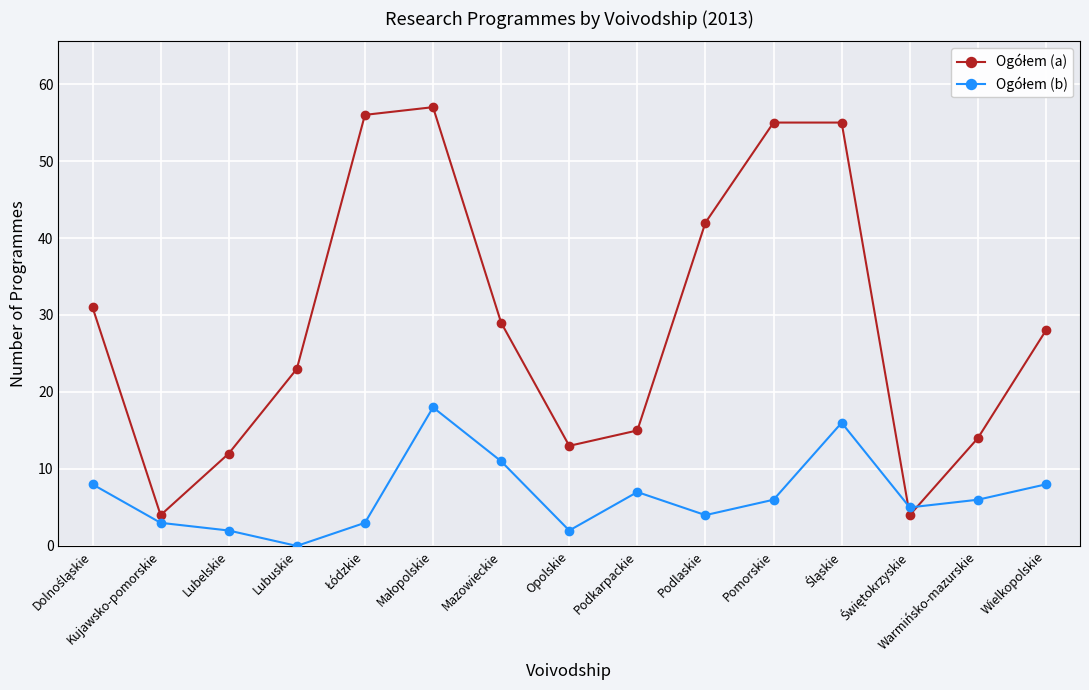

What is the difference between the highest and lowest values at Wielkopolskie?

20